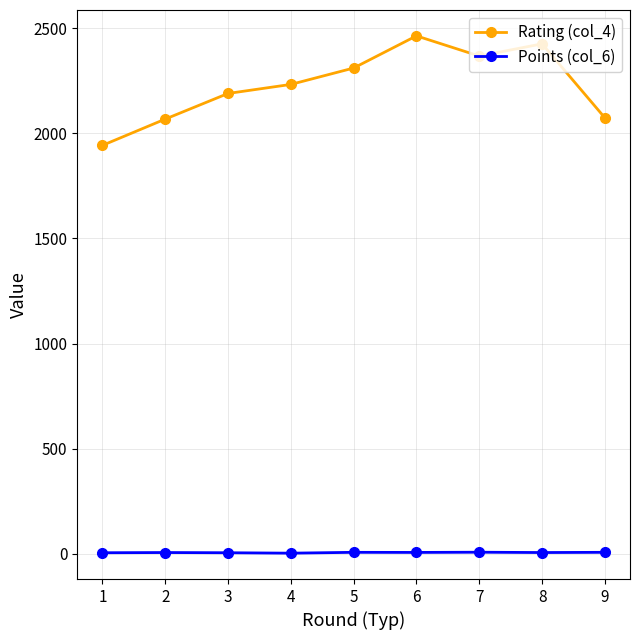

What is the difference between the maximum and minimum values in the Points (col_6) series?

4.5